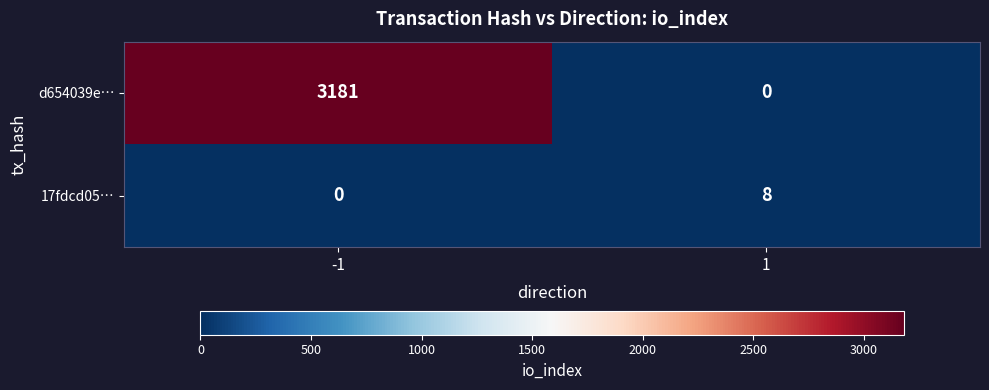

Reading right to left, extract all data points from this chart.

d654039e…: 0	3181
17fdcd05…: 8	0